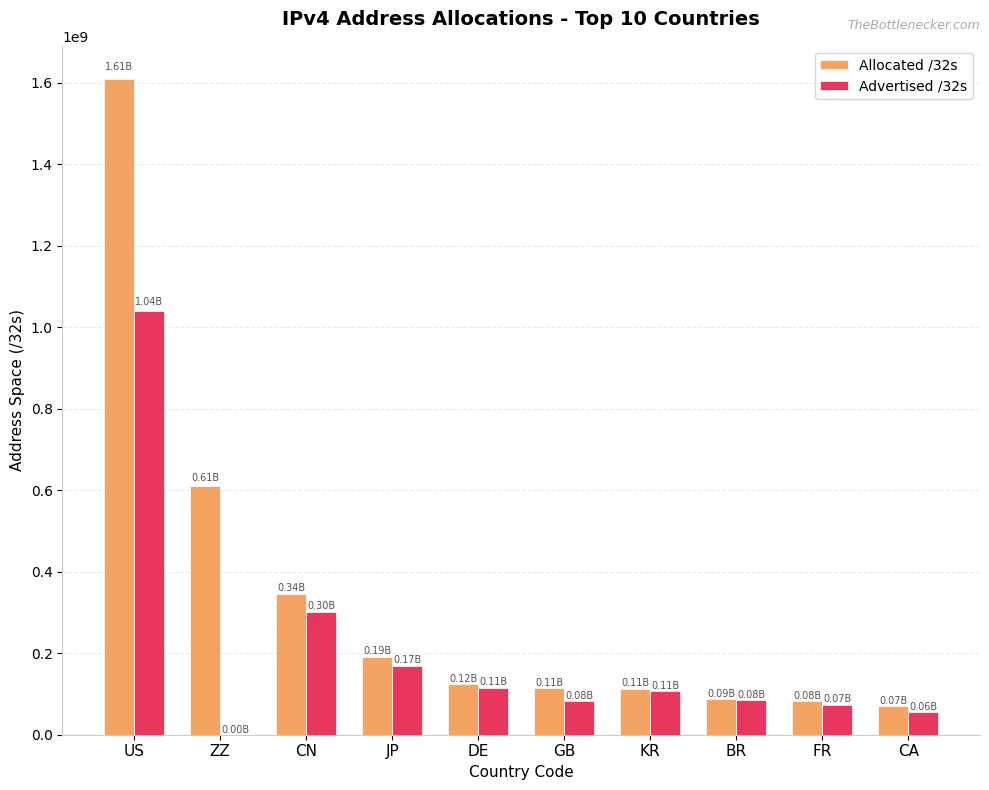

At which label is Allocated /32s closest to 839790336?

ZZ